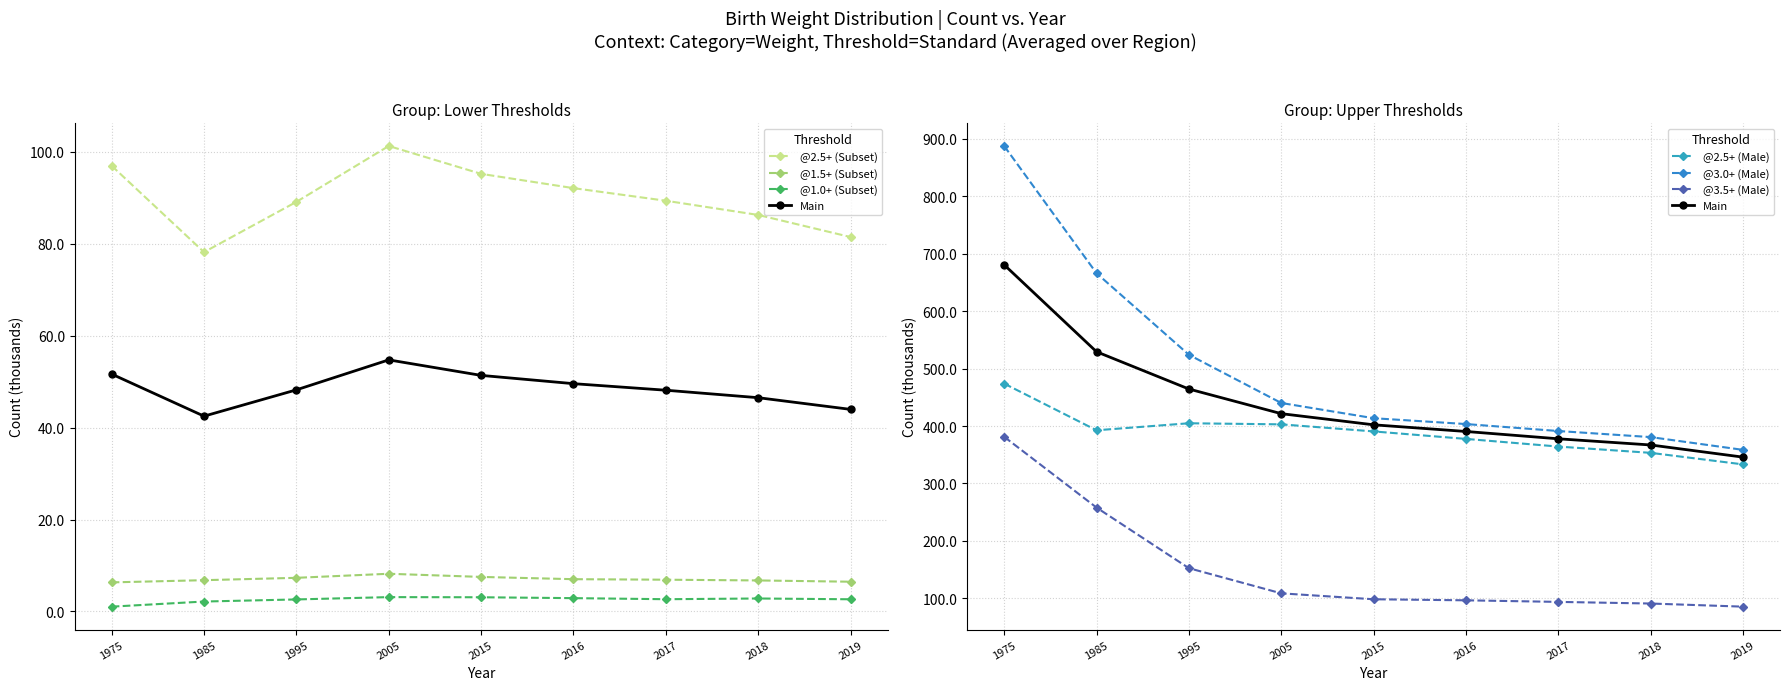

What is the value of the @3.5+ (Male) point at the 9th from the left?

85.3